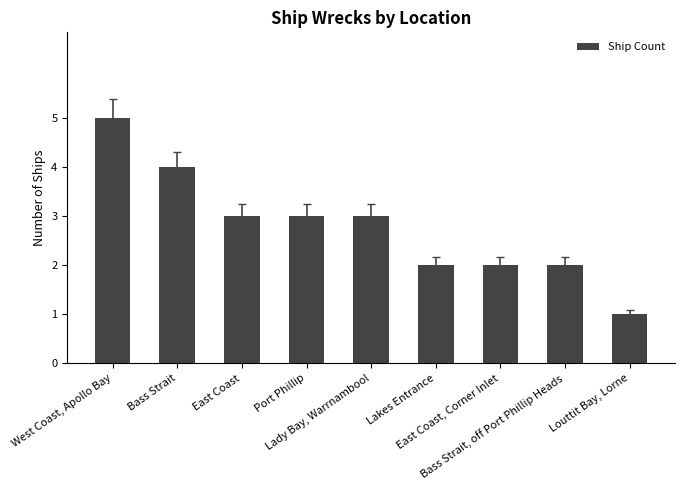

How many series are shown in this chart?

1